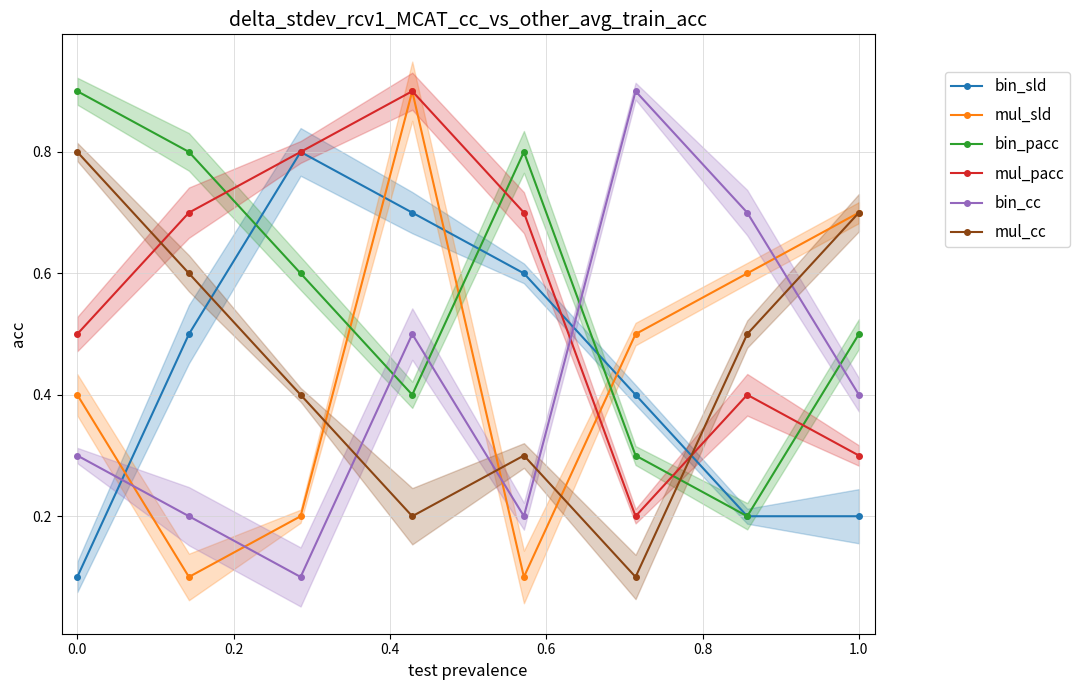

True or false: mul_pacc has more than 2 interior local peaks.

False